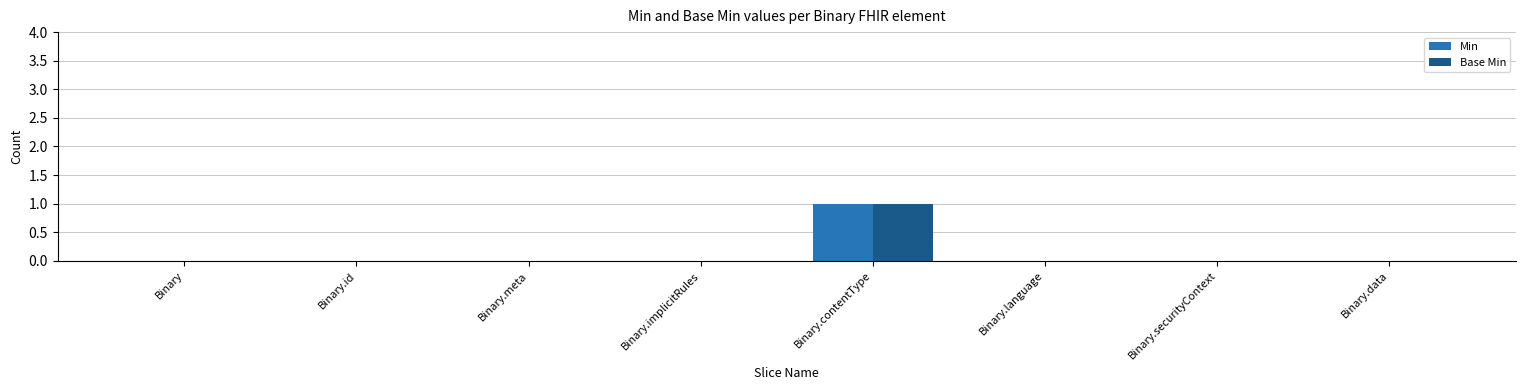

At which category is the sum across all series the highest?

Binary.contentType